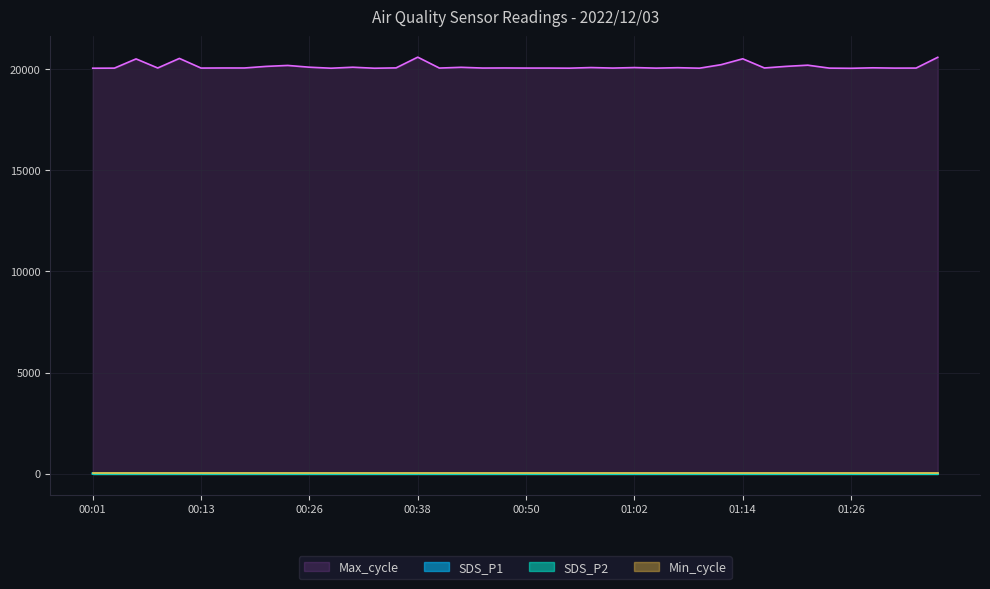

What is the sum of the Max_cycle values at 01:00 and 00:30?

40128.0